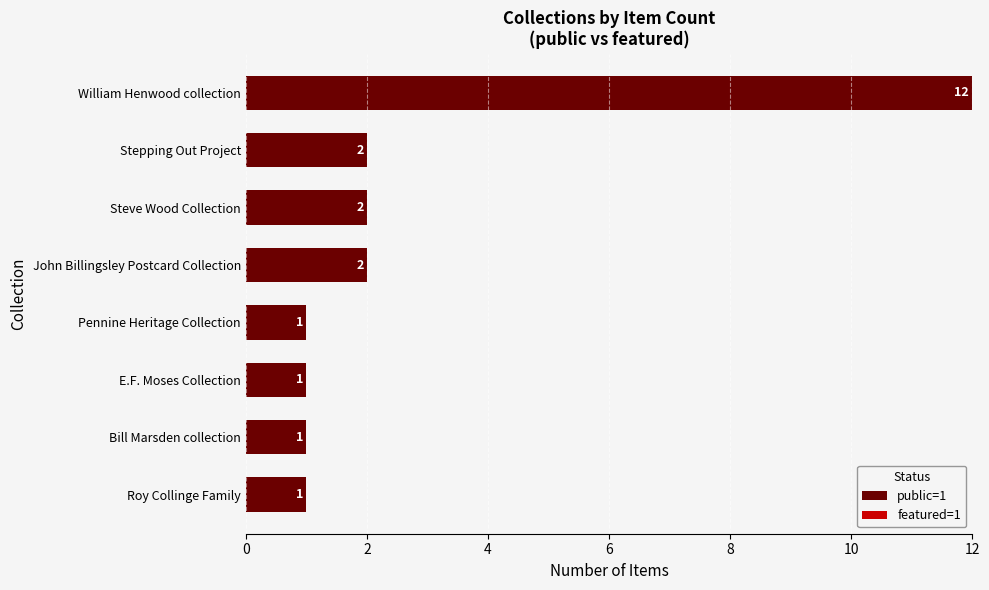

What is the difference between the values at John Billingsley Postcard Collection and William Henwood collection?

10